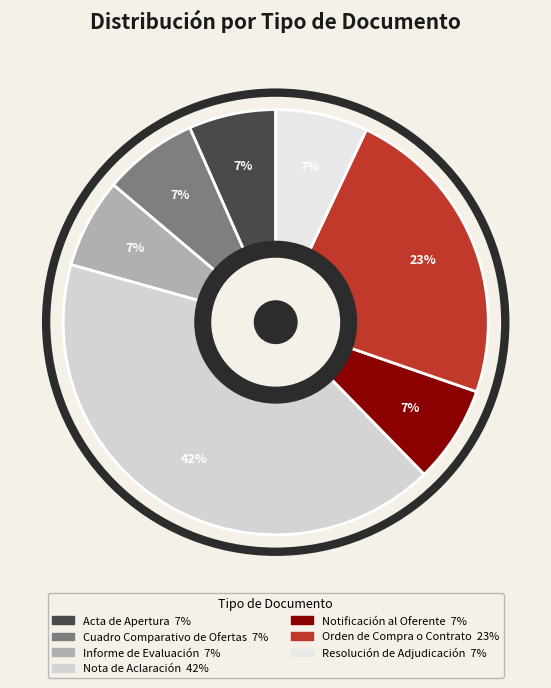

What is the smallest slice in the pie chart?

Acta de Apertura